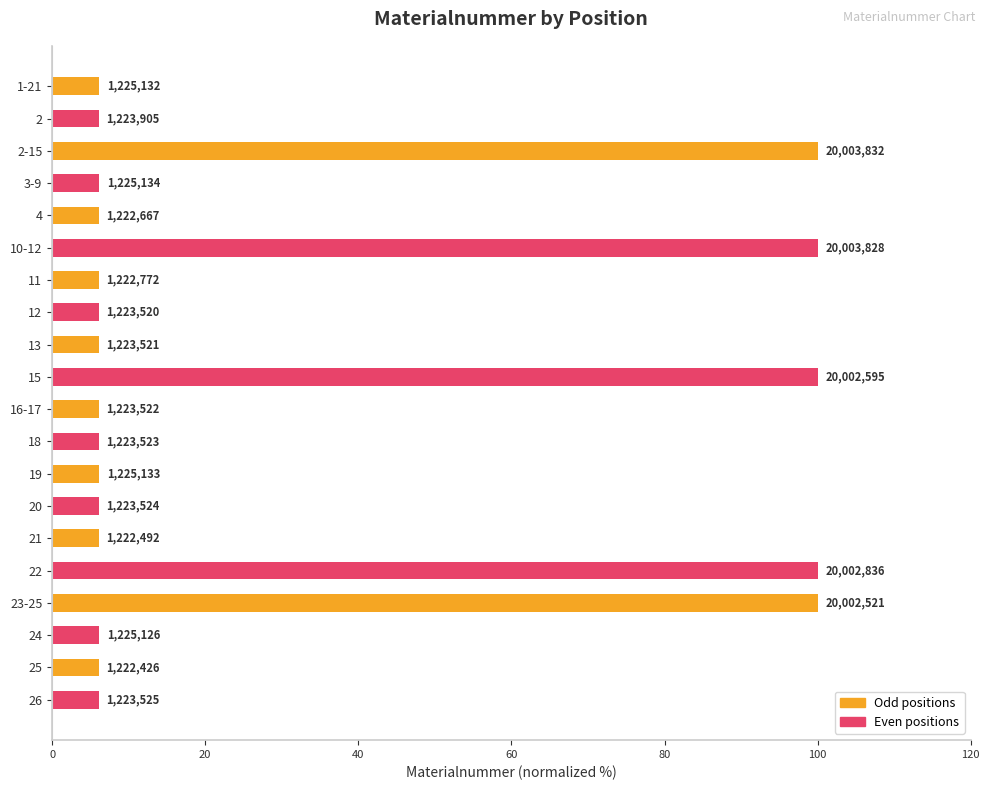

What is the minimum value shown in the chart?

6.1